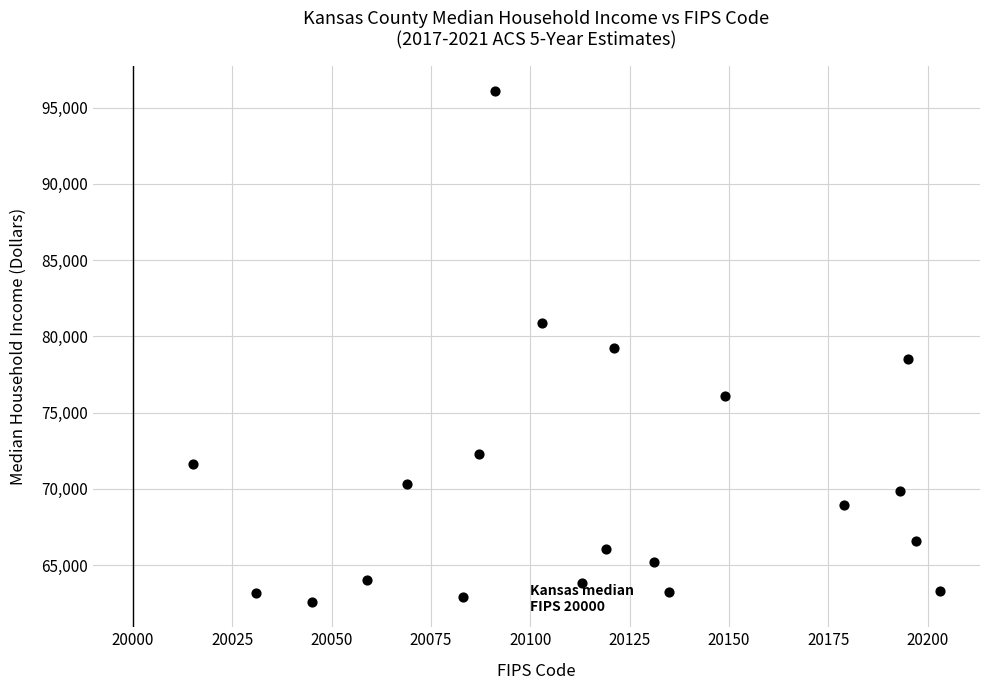

What is the range of X values (max minus min)?

188